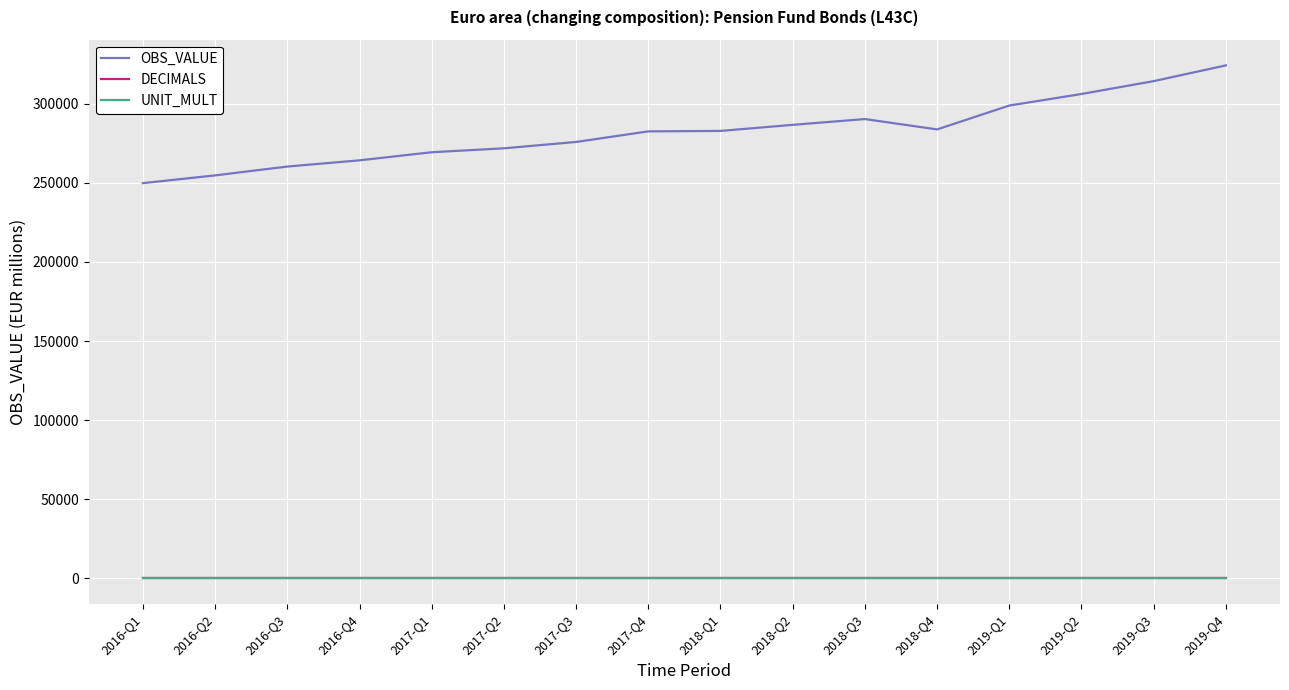

Does the chart have visible grid lines?

Yes